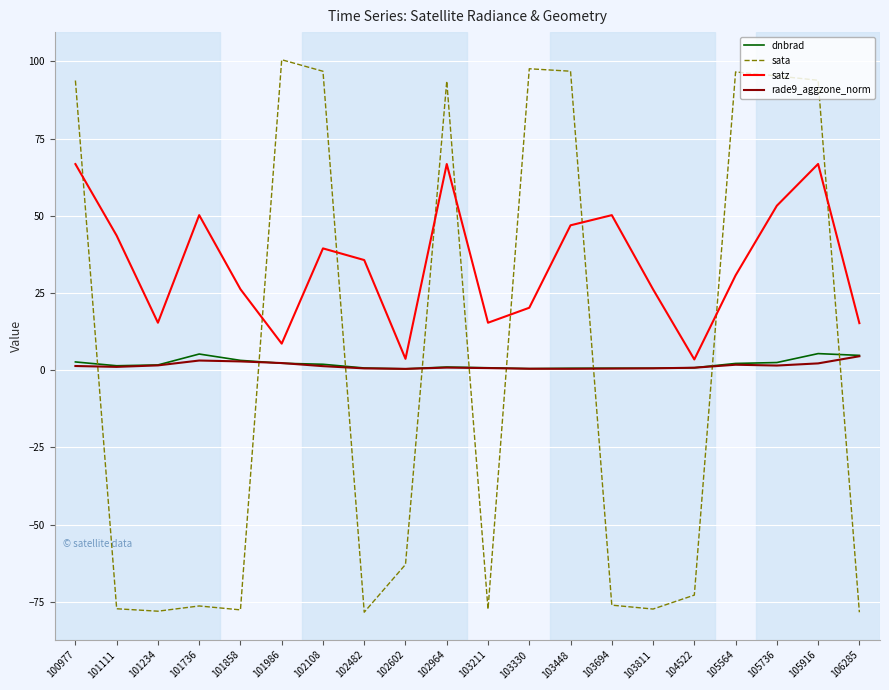

What is the total value across all series at 103448?

144.9